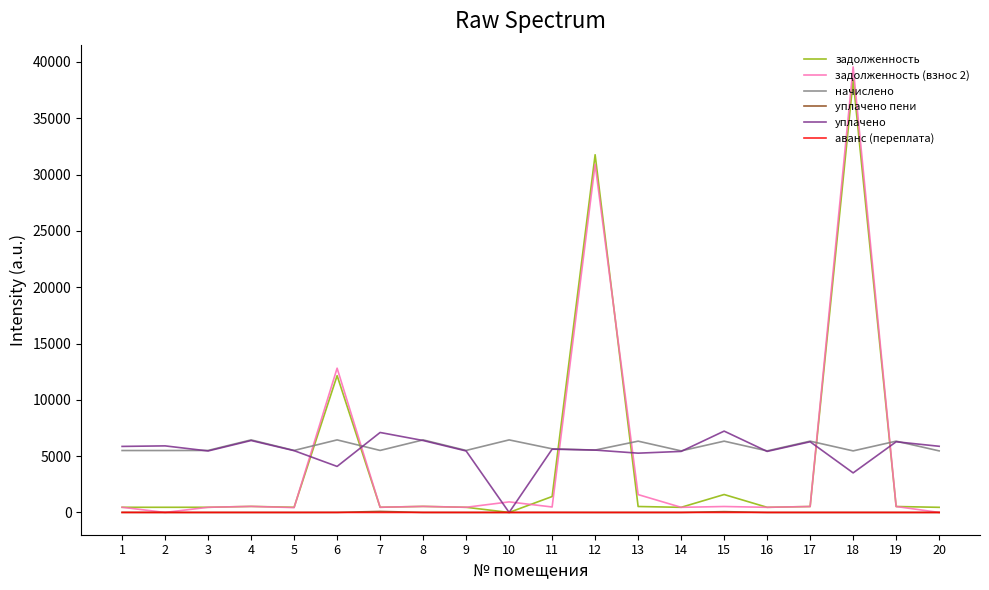

True or false: задолженность and начислено cross at least once.

True